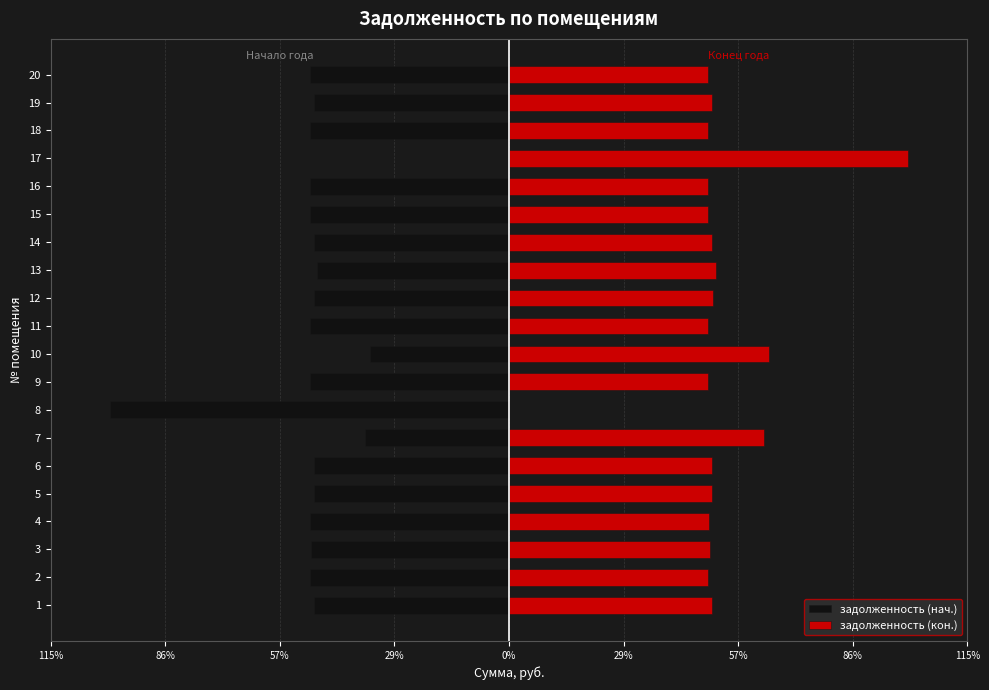

What is the value of the задолженность (кон.) bar at the 1st from the left?

51.0